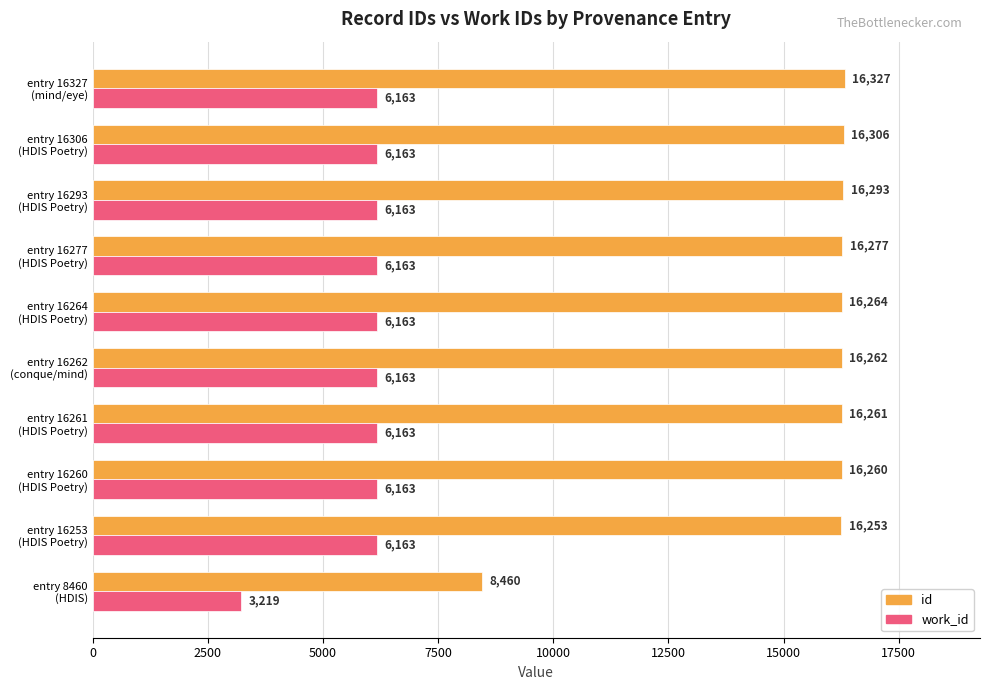

Rank the series by their average value, from highest to lowest.

id, work_id